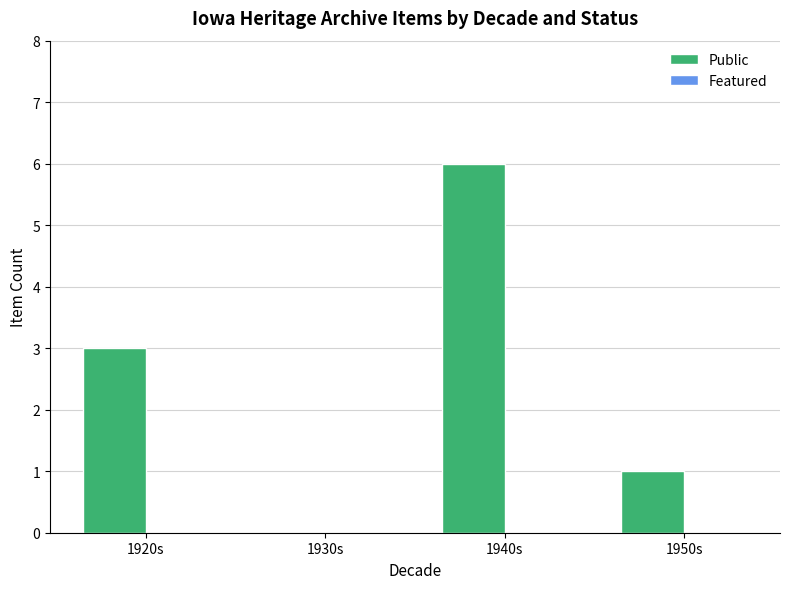

What is the change in value from 1930s to 1940s?

+6